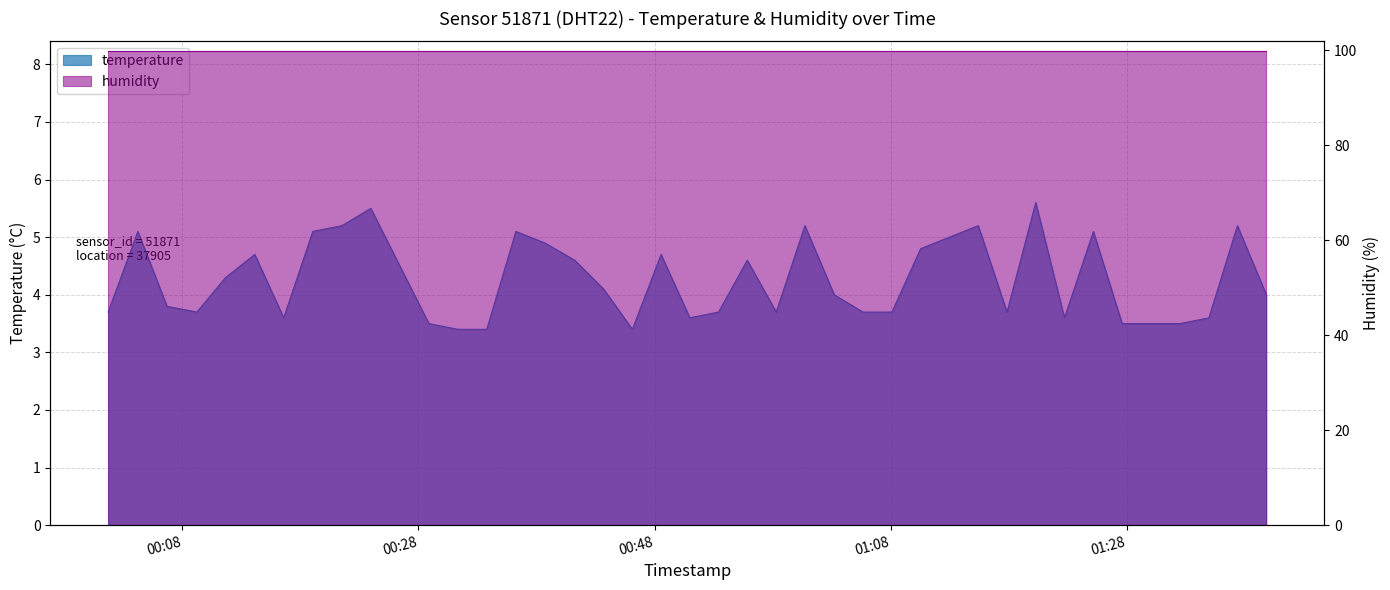

What is the change in value from 2022-12-07T00:36:15 to 2022-12-07T01:30:05?

-1.6